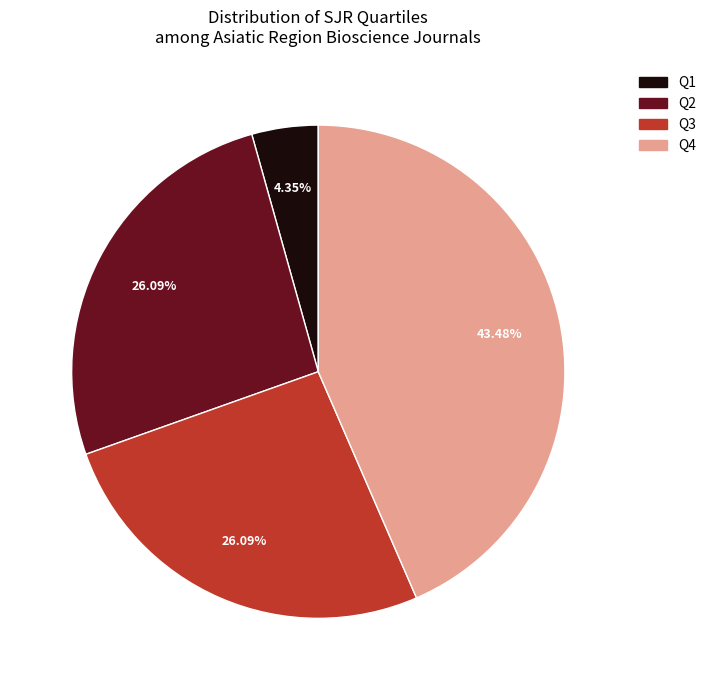

Combined, do Q3 and Q4 account for over 50%?

Yes